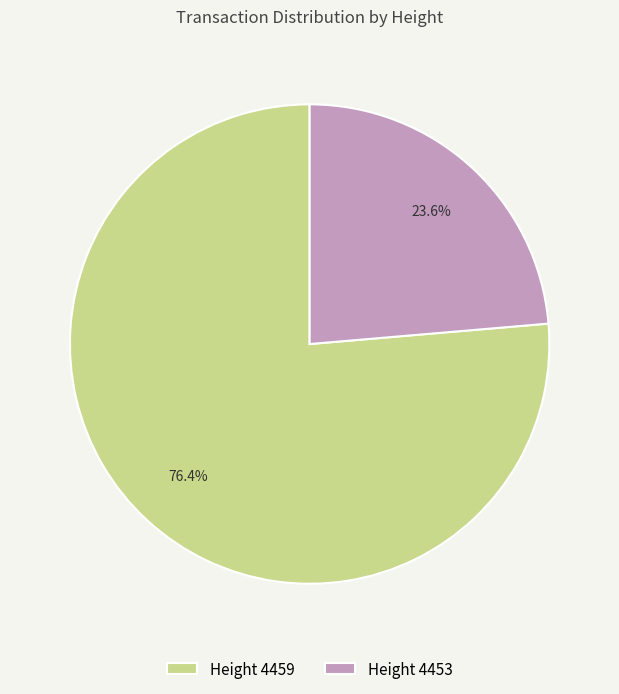

Which category has the smallest portion of the pie?

Height 4453